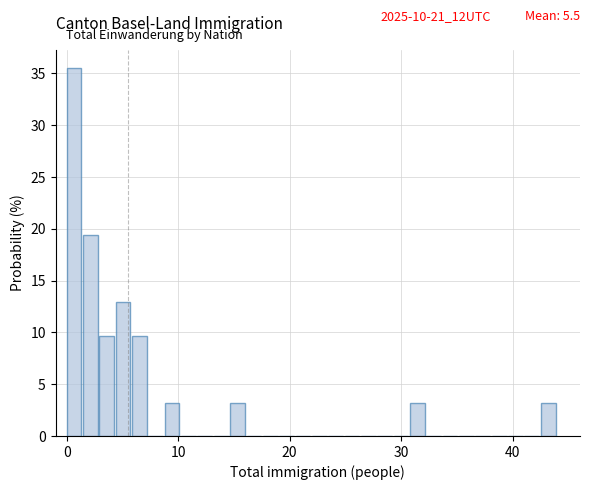

Read against the x-axis, roughly where is the centre of the tallest bar?

1